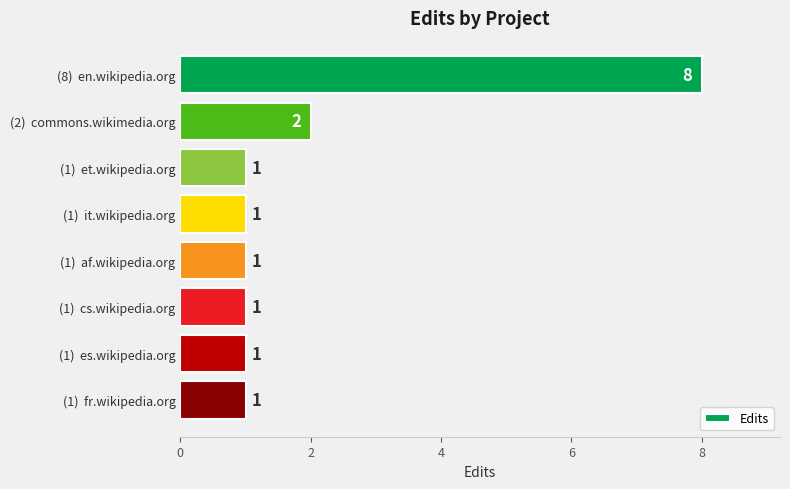

Reading top to bottom, extract all data points from this chart.

(8)  en.wikipedia.org=8	(2)  commons.wikimedia.org=2	(1)  et.wikipedia.org=1	(1)  it.wikipedia.org=1	(1)  af.wikipedia.org=1	(1)  cs.wikipedia.org=1	(1)  es.wikipedia.org=1	(1)  fr.wikipedia.org=1